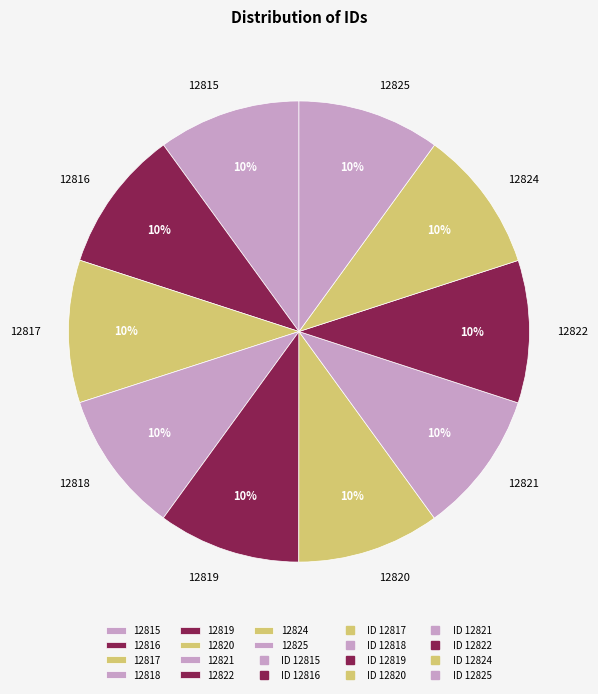

Approximately how many times larger is the value at 12818 compared to 12819?

1.0